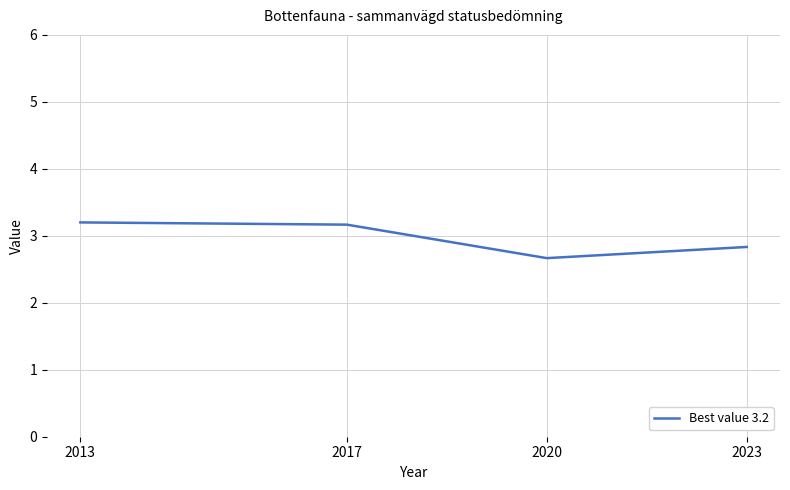

What is the average value?

3.0